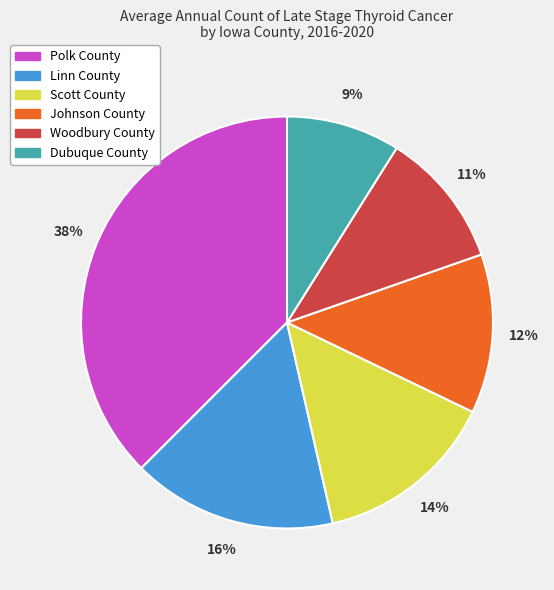

Is it true that Polk County is 26% of the pie?

False